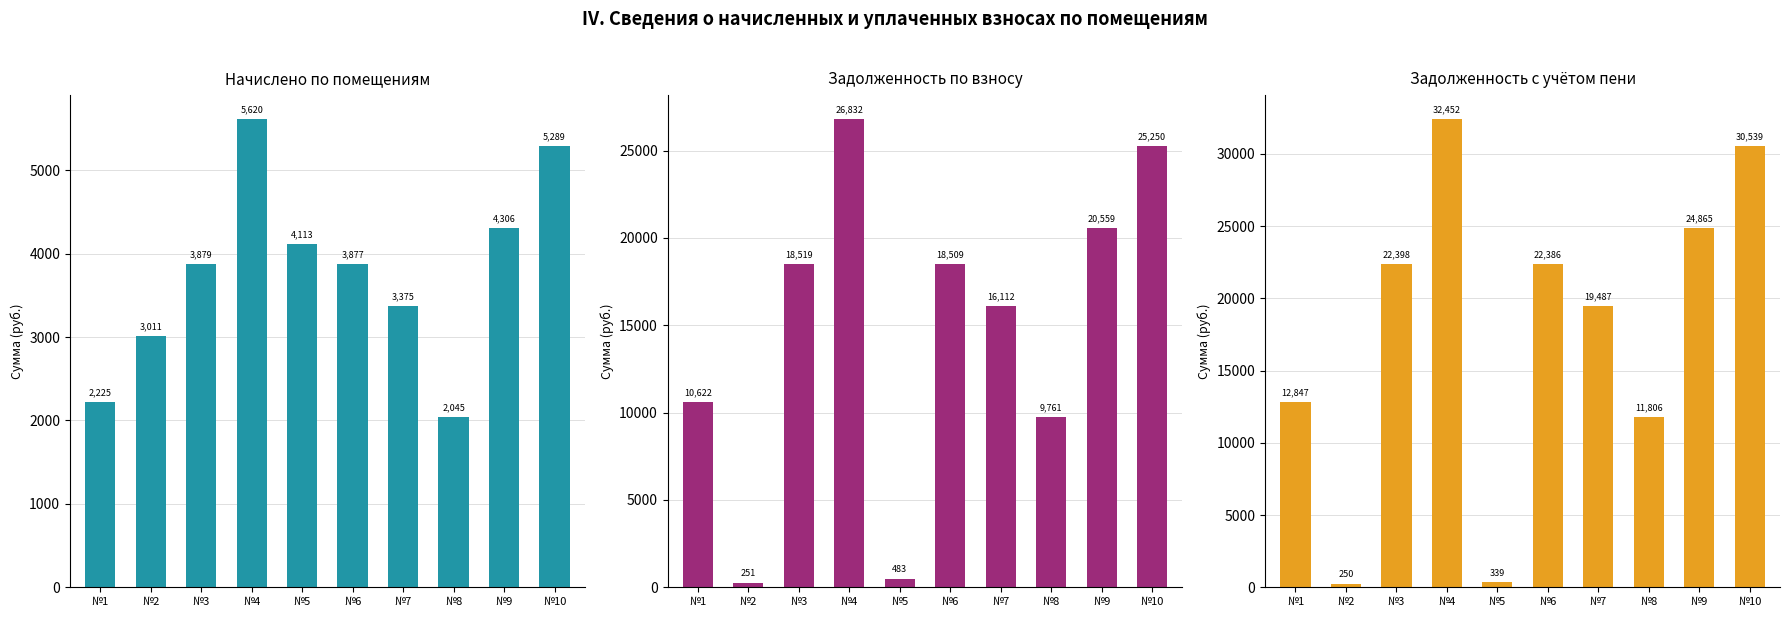

Reading left to right, extract all data points from this chart.

начислено (col_4): 2224.9	3011.4	3879.0	5620.1	4113.0	3877.0	3374.8	2044.6	4306.2	5288.8
задолженность (col_2): 10622.3	250.9	18519.0	26831.8	482.5	18509.4	16112.0	9761.4	20559.2	25249.8
задолженность пени (col_7): 12847.2	249.5	22398.0	32451.8	339.4	22386.4	19486.8	11806.0	24865.4	30538.6